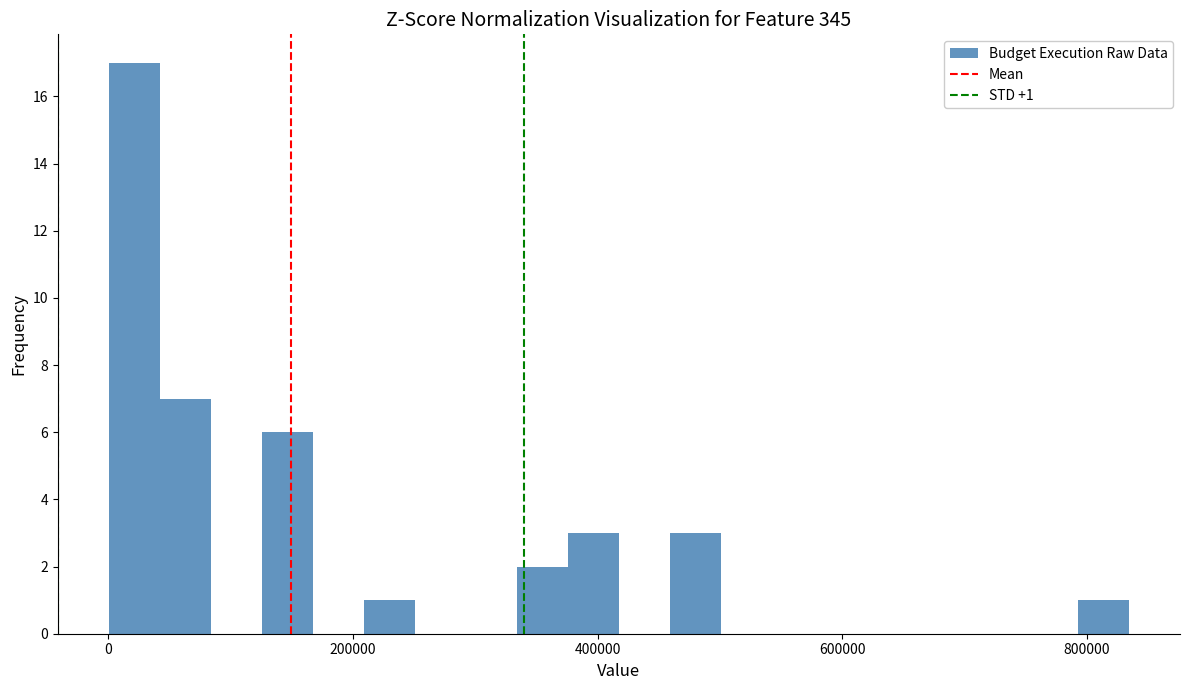

Read against the x-axis, roughly where is the centre of the tallest bar?

20000